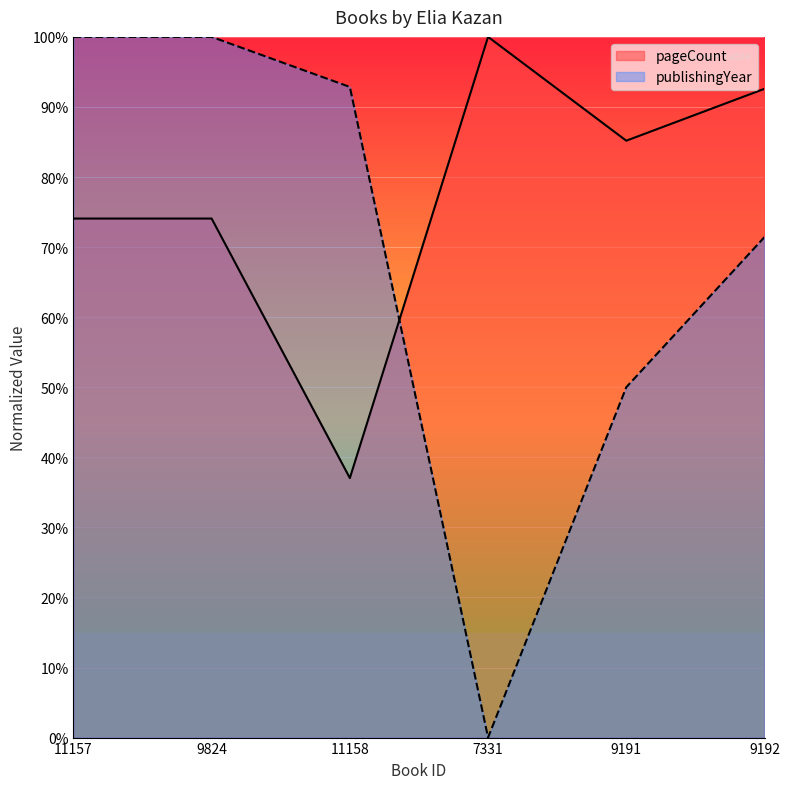

What is the label of the 3rd point from the right?

7331